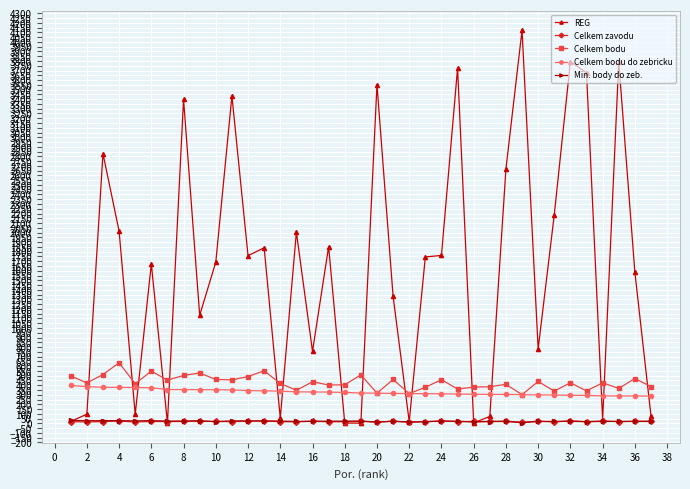

Which series has the largest total across all categories?

REG